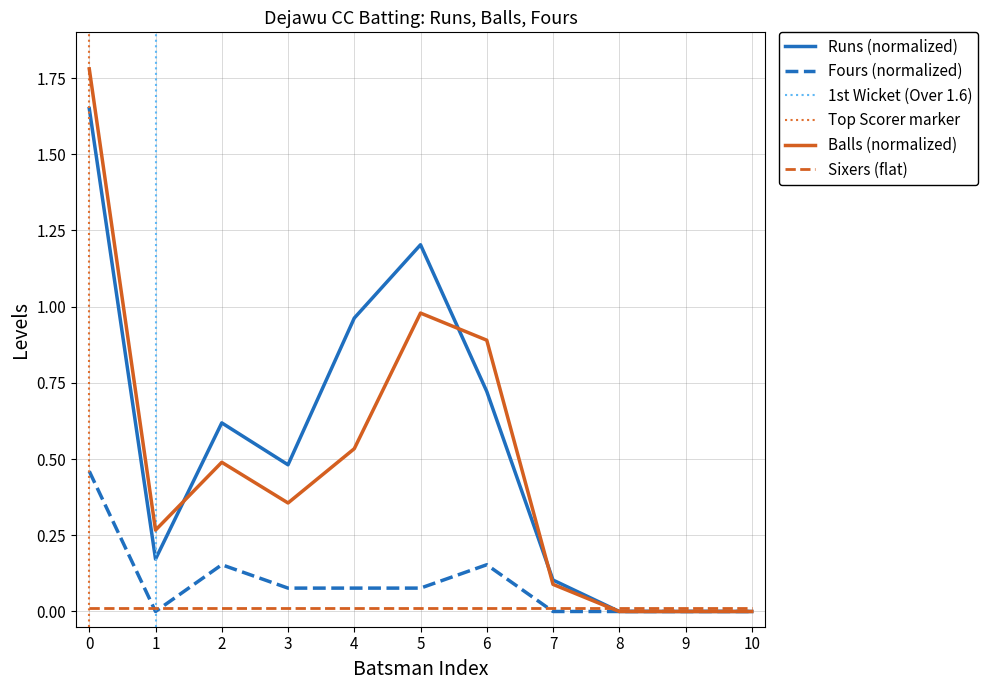

Does the chart display data point markers on the line(s)?

No